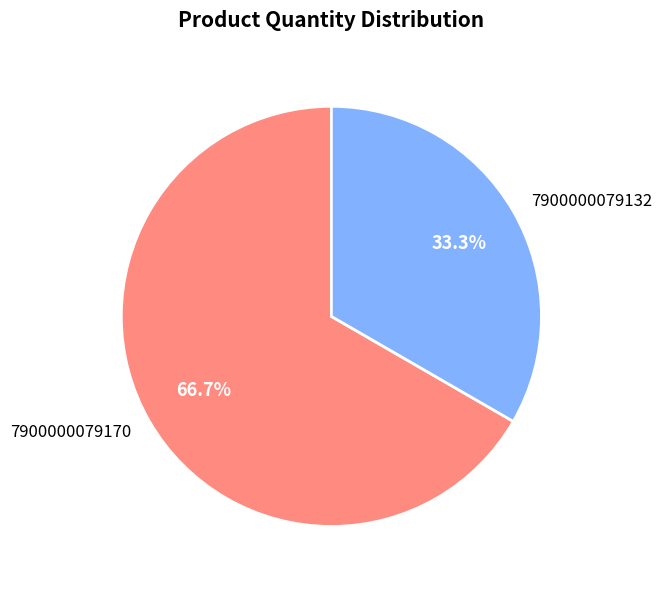

What percentage is the 7900000079170 slice, to the nearest percent?

67%